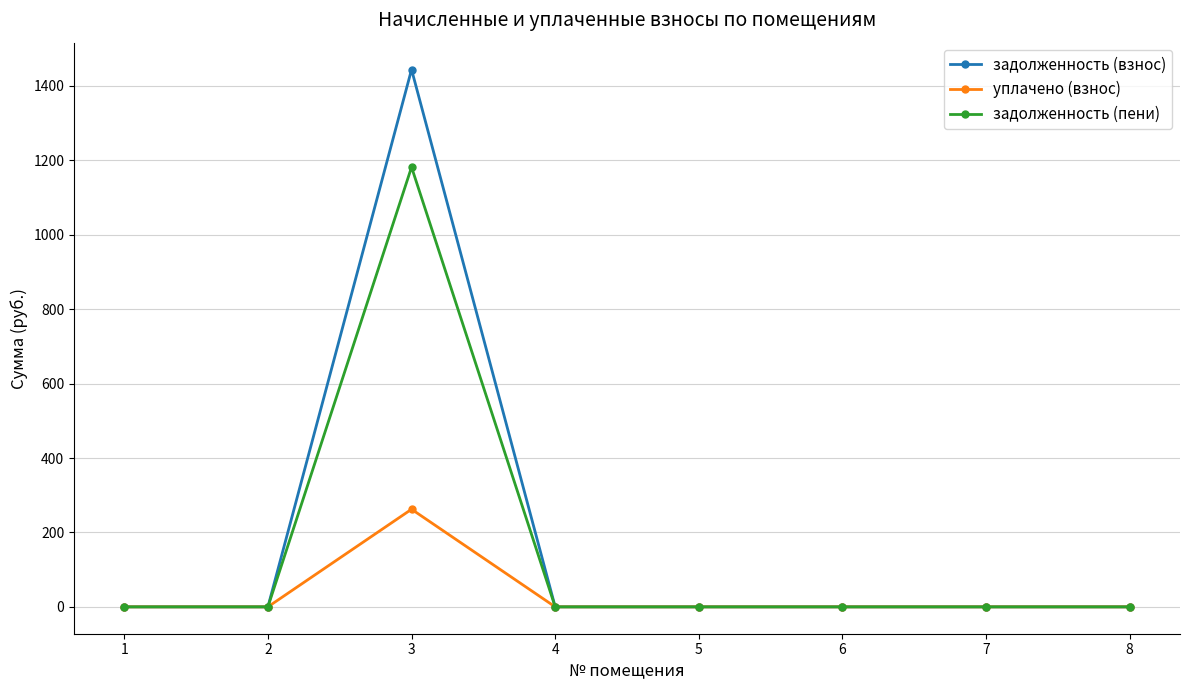

At which category is the sum across all series the highest?

3